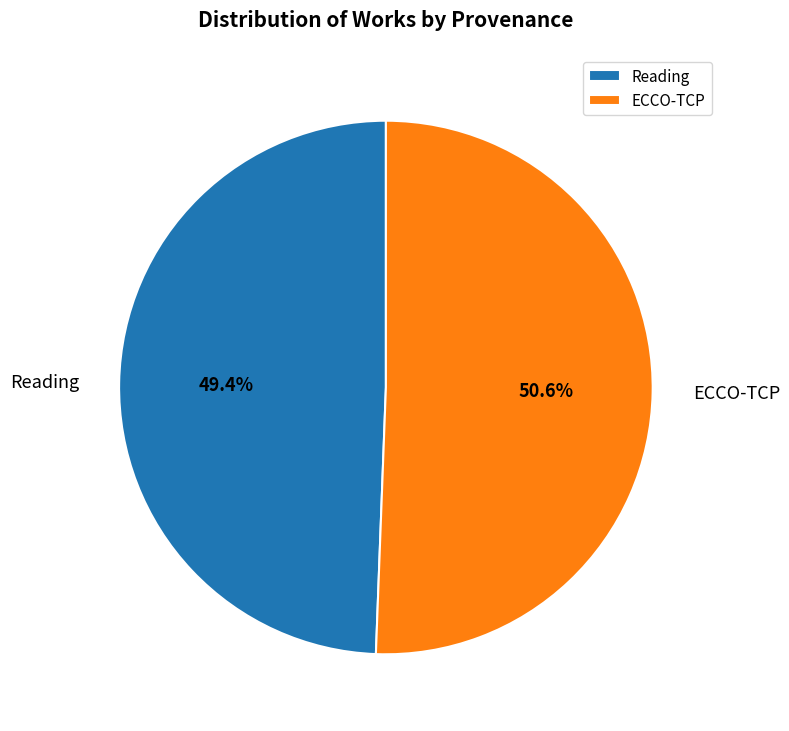

Between Reading and ECCO-TCP, which is larger?

ECCO-TCP